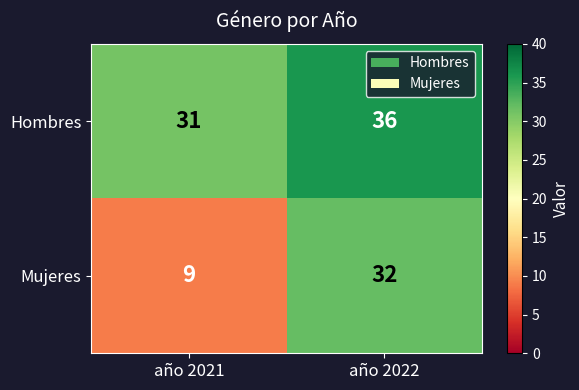

Reading left to right, transcribe all the data shown in this chart.

Hombres: año 2021=31	año 2022=36
Mujeres: año 2021=9	año 2022=32